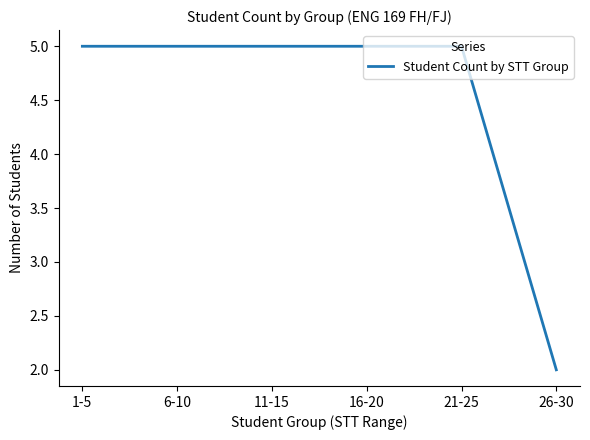

What position from the right is 1-5?

6